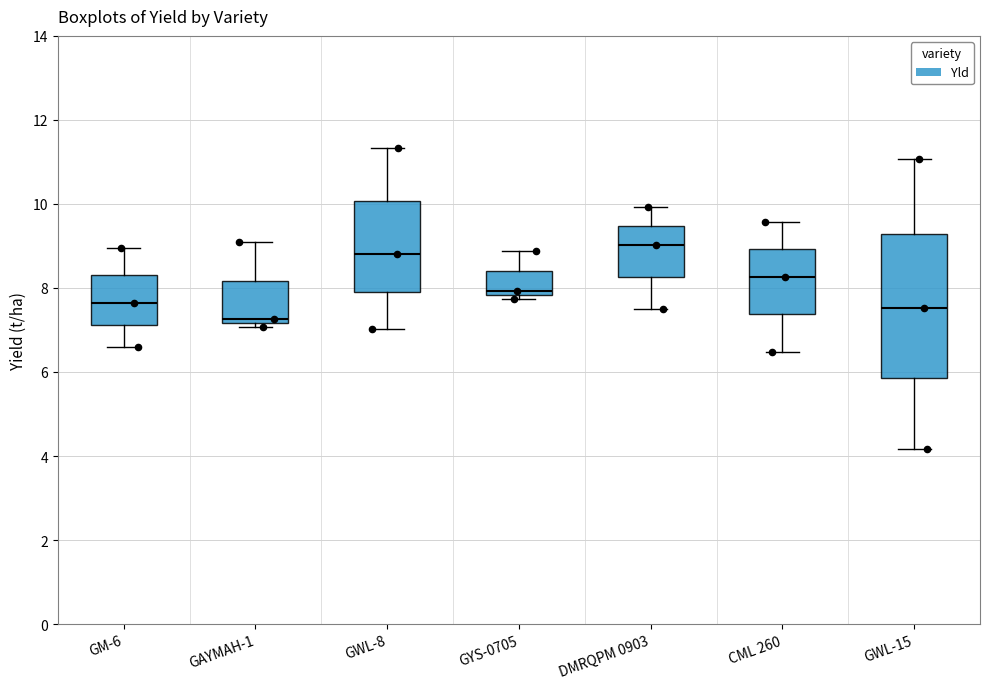

Reading left to right, read every box against the y-axis: the position of its median line, the range the box covers, and the ends of its whiskers. The values are not printed on the chart, so give them approximately, as read against the axis.

GM-6: median 7.6, box 7.2 to 8.4, whiskers 6.6 to 9.0
GAYMAH-1: median 7.2 (just above the box's lower edge), box 7.2 to 8.2, whiskers 7.0 to 9.0
GWL-8: median 8.8, box 8.0 to 10.0, whiskers 7.0 to 11.4
GYS-0705: median 8.0, box 7.8 to 8.4, whiskers 7.8 (just below the box's lower edge) to 8.8
DMRQPM 0903: median 9.0, box 8.2 to 9.4, whiskers 7.4 to 10.0
CML 260: median 8.2, box 7.4 to 9.0, whiskers 6.4 to 9.6
GWL-15: median 7.6, box 5.8 to 9.2, whiskers 4.2 to 11.0